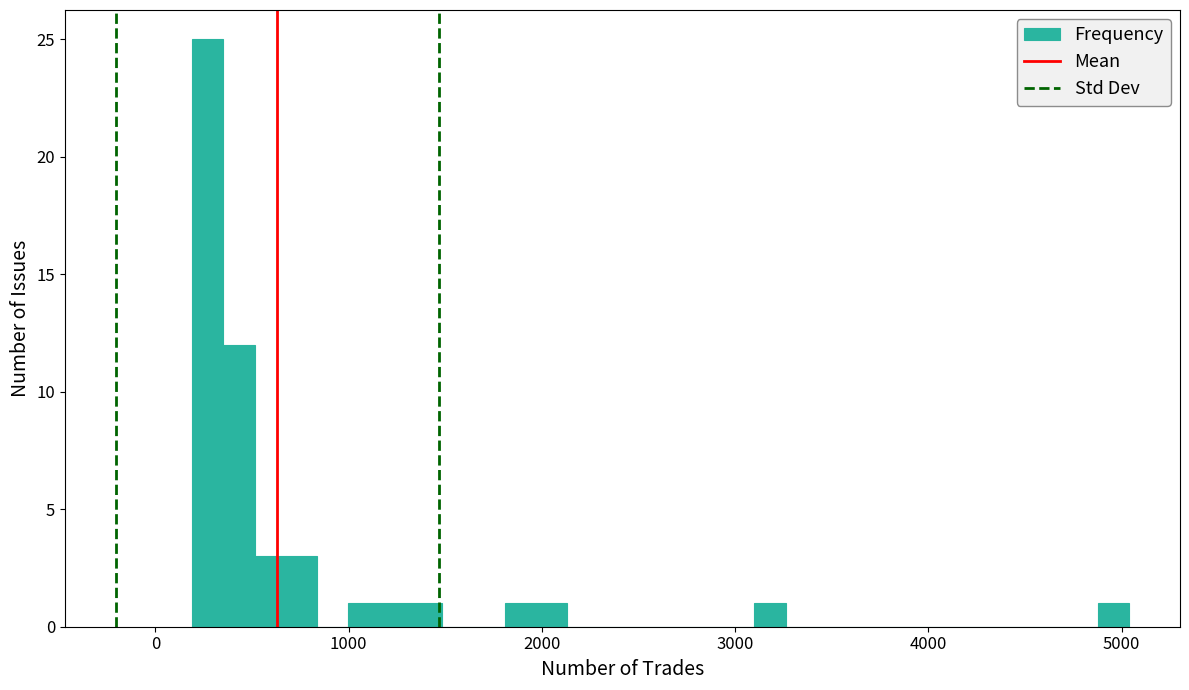

Read against the x-axis, roughly where is the centre of the tallest bar?

300